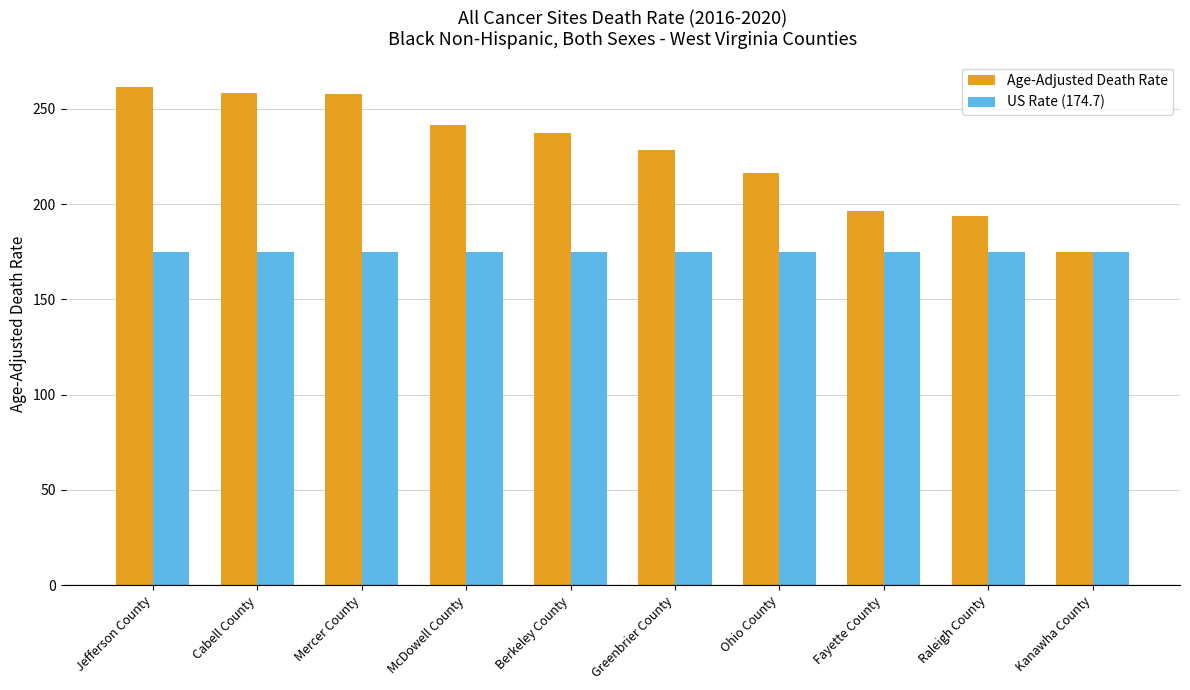

Which series has the largest total across all categories?

Age-Adjusted Death Rate